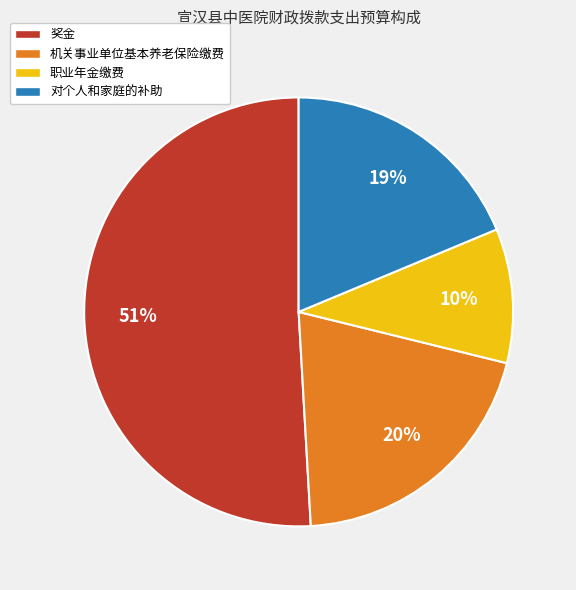

Which category has the smallest portion of the pie?

职业年金缴费